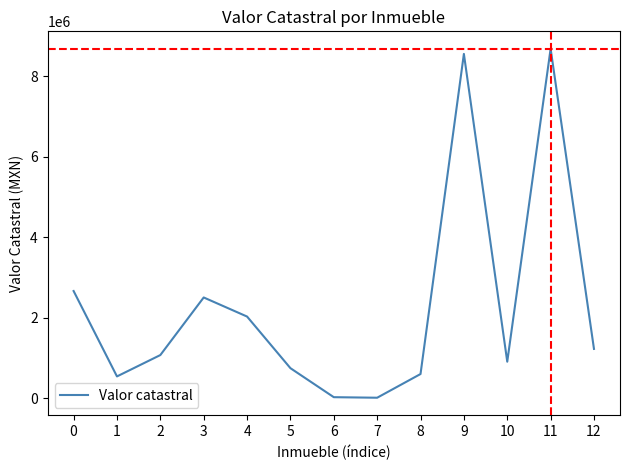

What is the sum of the values at 1 and 8?

1140500.0